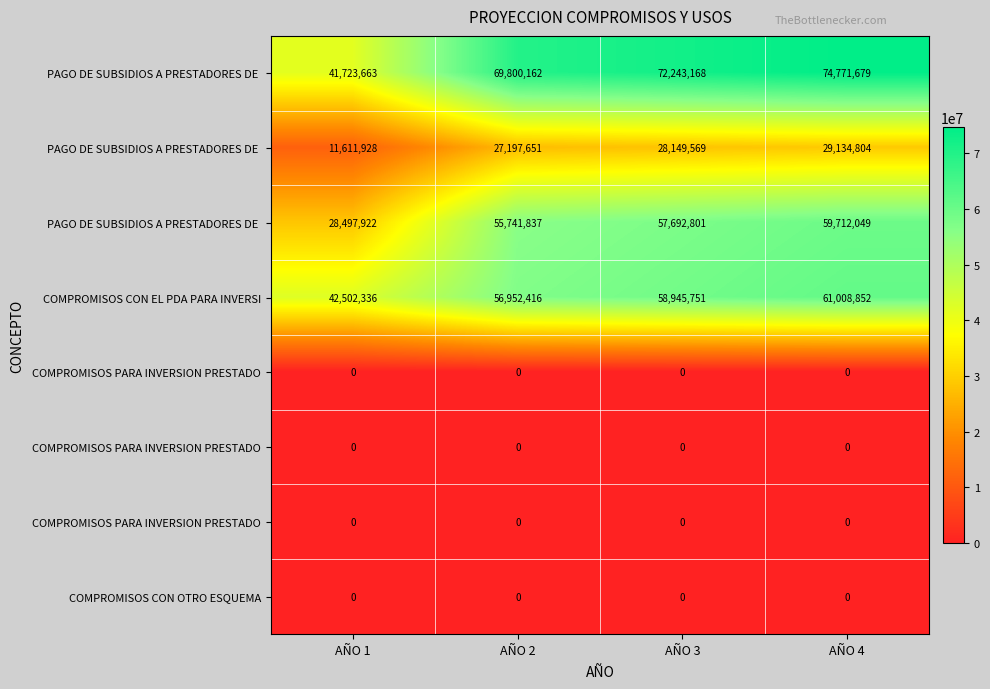

At how many categories does at least one series exceed 37256254?

4